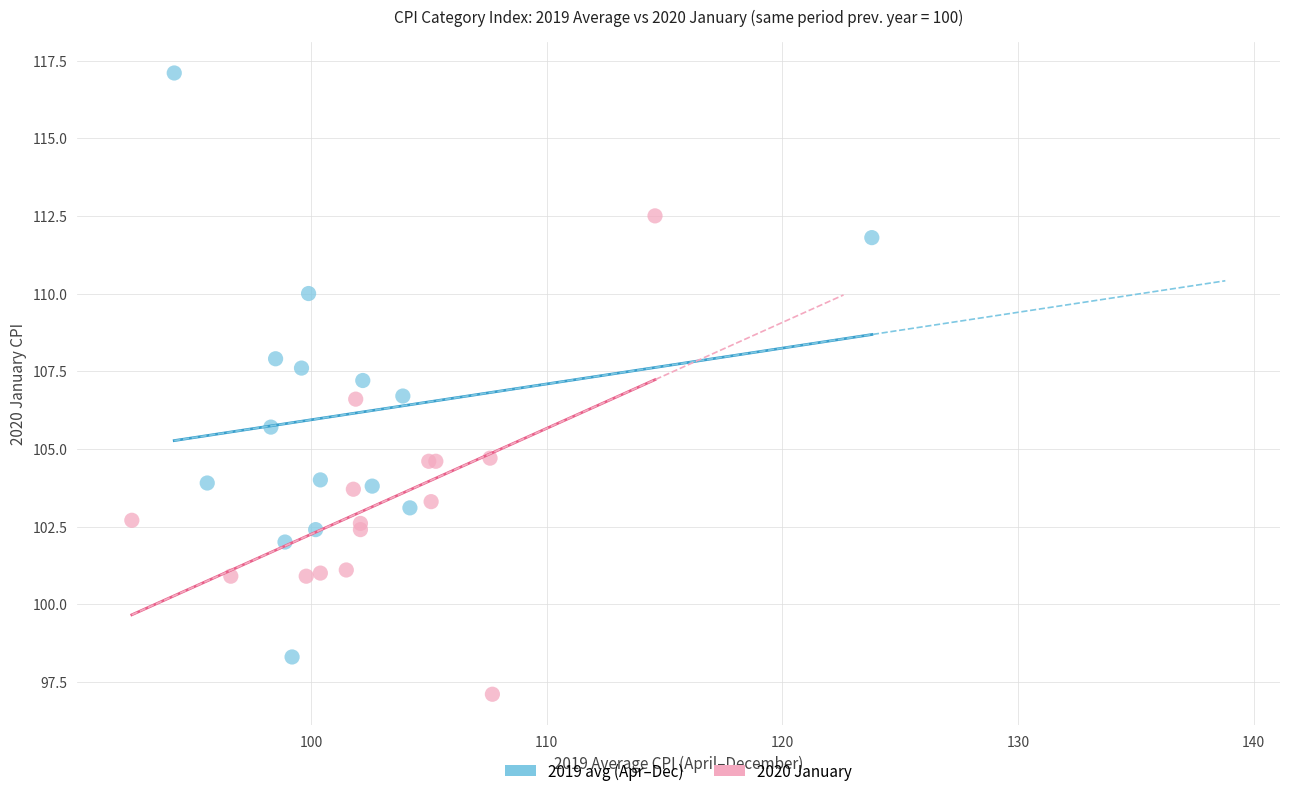

Which series has the largest Y range (max minus min)?

2019 avg (Apr–Dec)